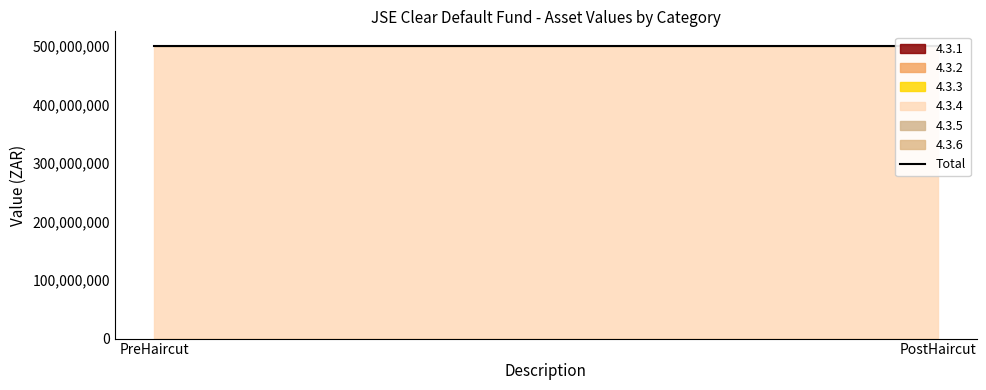

Reading left to right, transcribe all the data shown in this chart.

4.3.1: PreHaircut=0	PostHaircut=0
4.3.2: PreHaircut=0	PostHaircut=0
4.3.3: PreHaircut=0	PostHaircut=0
4.3.4: PreHaircut=500000000	PostHaircut=500000000
4.3.5: PreHaircut=0	PostHaircut=0
4.3.6: PreHaircut=0	PostHaircut=0